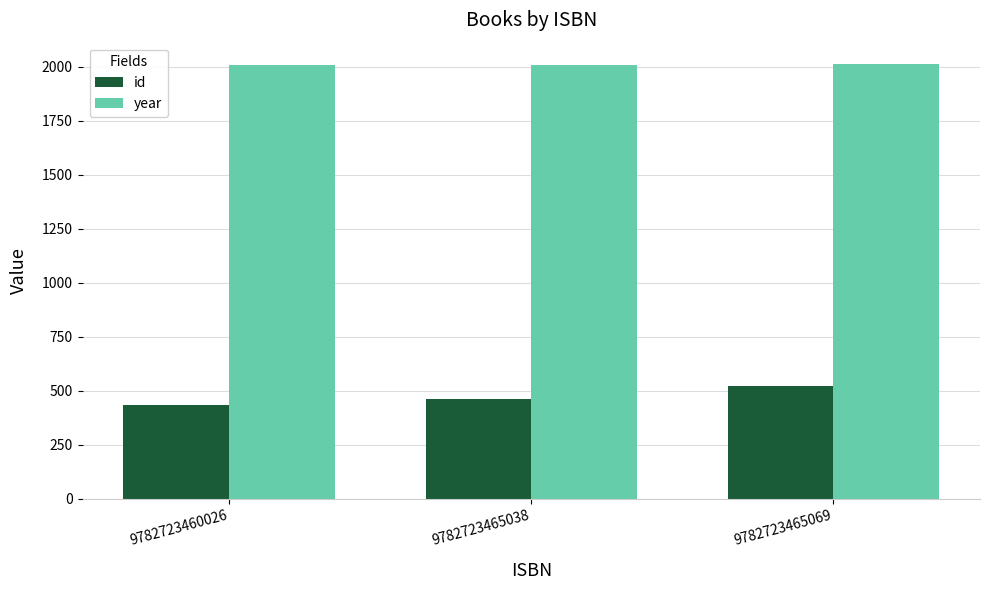

At 9782723465038, list the series in order from largest to smallest.

year, id